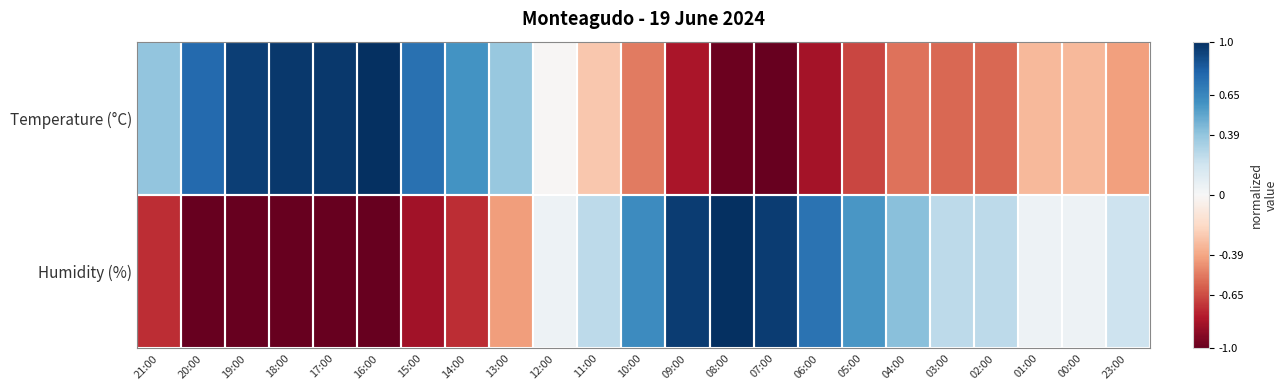

What is the total value across all series at 09:00?

0.1